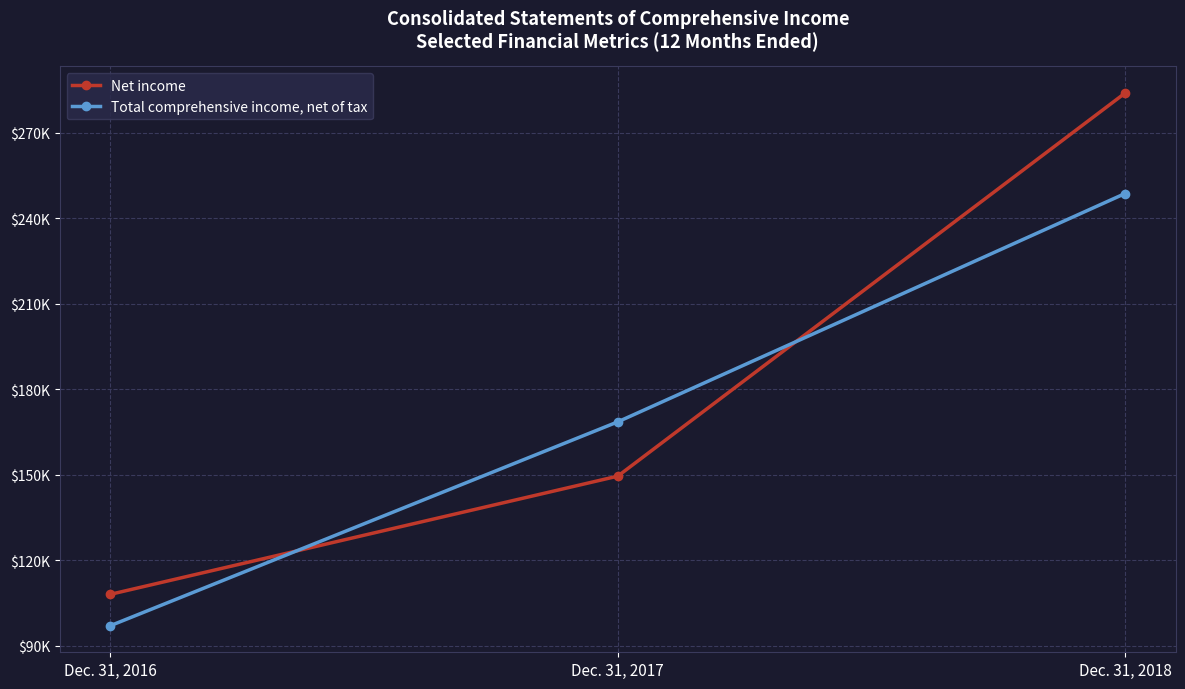

What is the sum of all Total comprehensive income, net of tax values?

514356